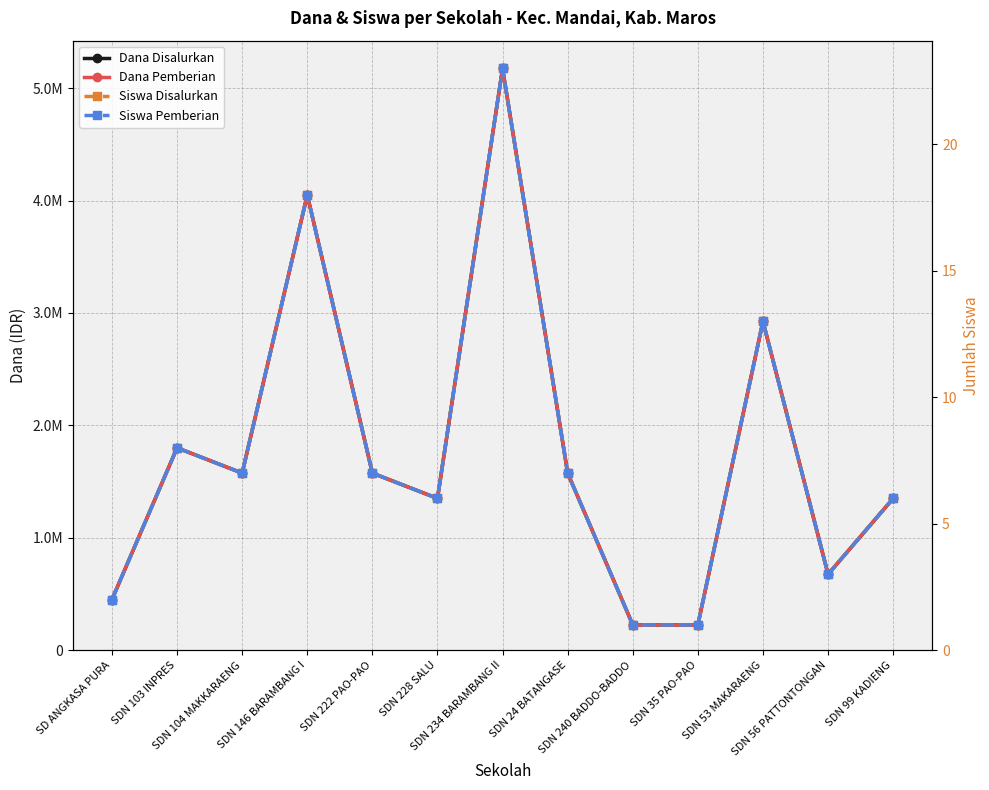

Reading left to right, what are all the values shown in this chart?

Dana Disalurkan: SD ANGKASA PURA=450000	SDN 103 INPRES=1800000	SDN 104 MAKKARAENG=1575000	SDN 146 BARAMBANG I=4050000	SDN 222 PAO-PAO=1575000	SDN 228 SALU=1350000	SDN 234 BARAMBANG II=5175000	SDN 24 BATANGASE=1575000	SDN 240 BADDO-BADDO=225000	SDN 35 PAO-PAO=225000	SDN 53 MAKARAENG=2925000	SDN 56 PATTONTONGAN=675000	SDN 99 KADIENG=1350000
Dana Pemberian: SD ANGKASA PURA=450000	SDN 103 INPRES=1800000	SDN 104 MAKKARAENG=1575000	SDN 146 BARAMBANG I=4050000	SDN 222 PAO-PAO=1575000	SDN 228 SALU=1350000	SDN 234 BARAMBANG II=5175000	SDN 24 BATANGASE=1575000	SDN 240 BADDO-BADDO=225000	SDN 35 PAO-PAO=225000	SDN 53 MAKARAENG=2925000	SDN 56 PATTONTONGAN=675000	SDN 99 KADIENG=1350000
Siswa Disalurkan: SD ANGKASA PURA=2	SDN 103 INPRES=8	SDN 104 MAKKARAENG=7	SDN 146 BARAMBANG I=18	SDN 222 PAO-PAO=7	SDN 228 SALU=6	SDN 234 BARAMBANG II=23	SDN 24 BATANGASE=7	SDN 240 BADDO-BADDO=1	SDN 35 PAO-PAO=1	SDN 53 MAKARAENG=13	SDN 56 PATTONTONGAN=3	SDN 99 KADIENG=6
Siswa Pemberian: SD ANGKASA PURA=2	SDN 103 INPRES=8	SDN 104 MAKKARAENG=7	SDN 146 BARAMBANG I=18	SDN 222 PAO-PAO=7	SDN 228 SALU=6	SDN 234 BARAMBANG II=23	SDN 24 BATANGASE=7	SDN 240 BADDO-BADDO=1	SDN 35 PAO-PAO=1	SDN 53 MAKARAENG=13	SDN 56 PATTONTONGAN=3	SDN 99 KADIENG=6